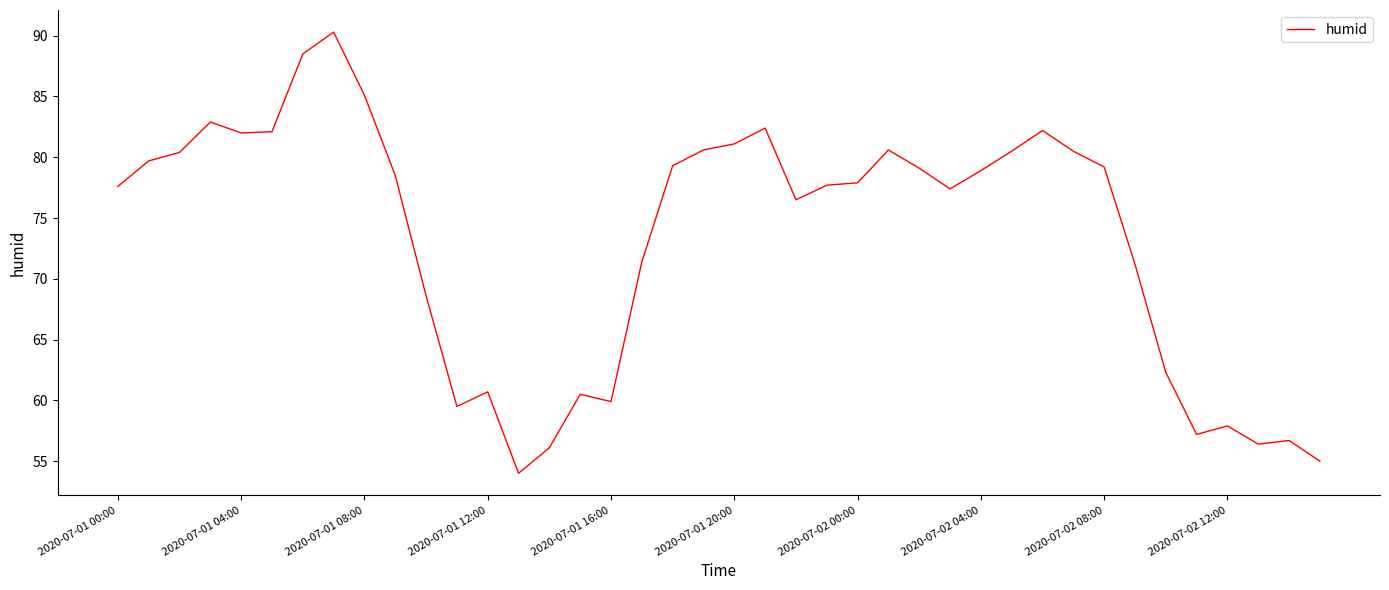

What is the smallest value displayed?

54.0